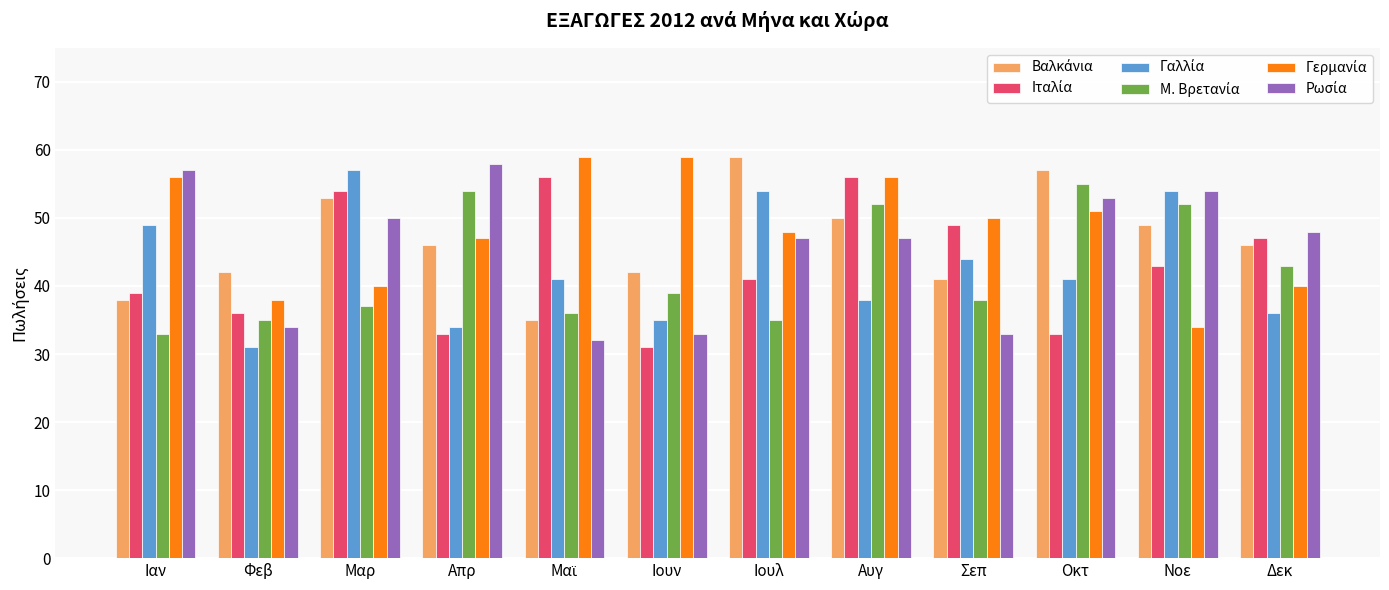

What is the minimum value shown in the chart?

31